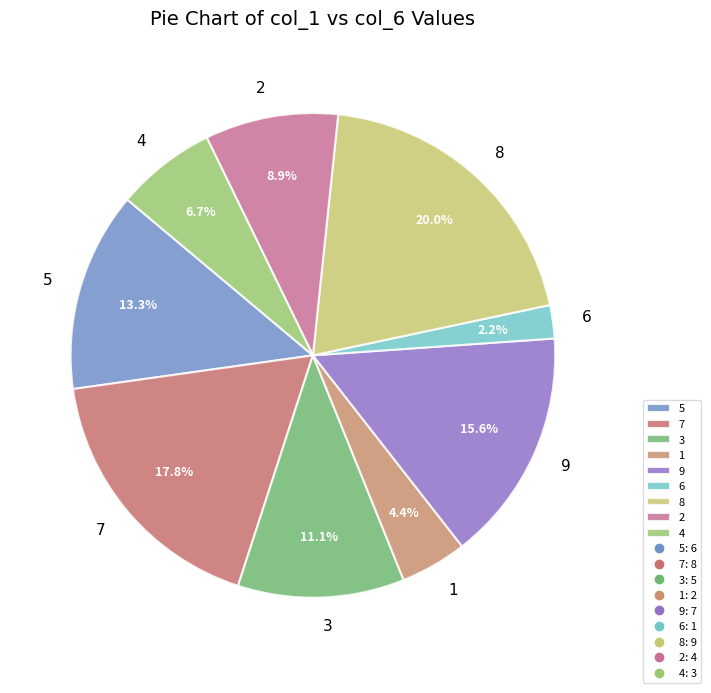

What percentage is the 1 slice, to the nearest percent?

4%